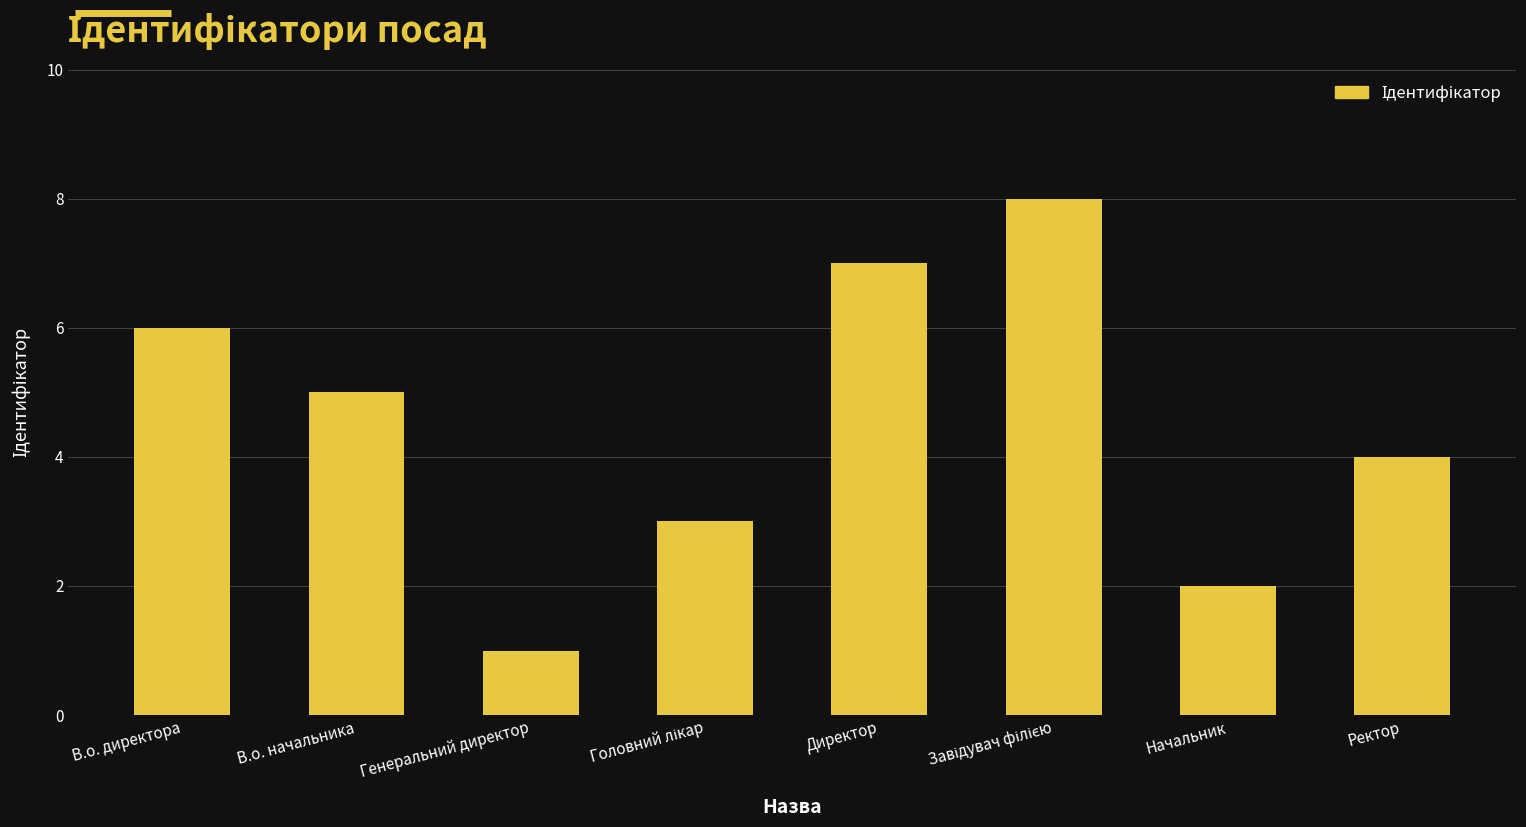

Approximately how many times larger is the value at В.о. директора compared to В.о. начальника?

1.2